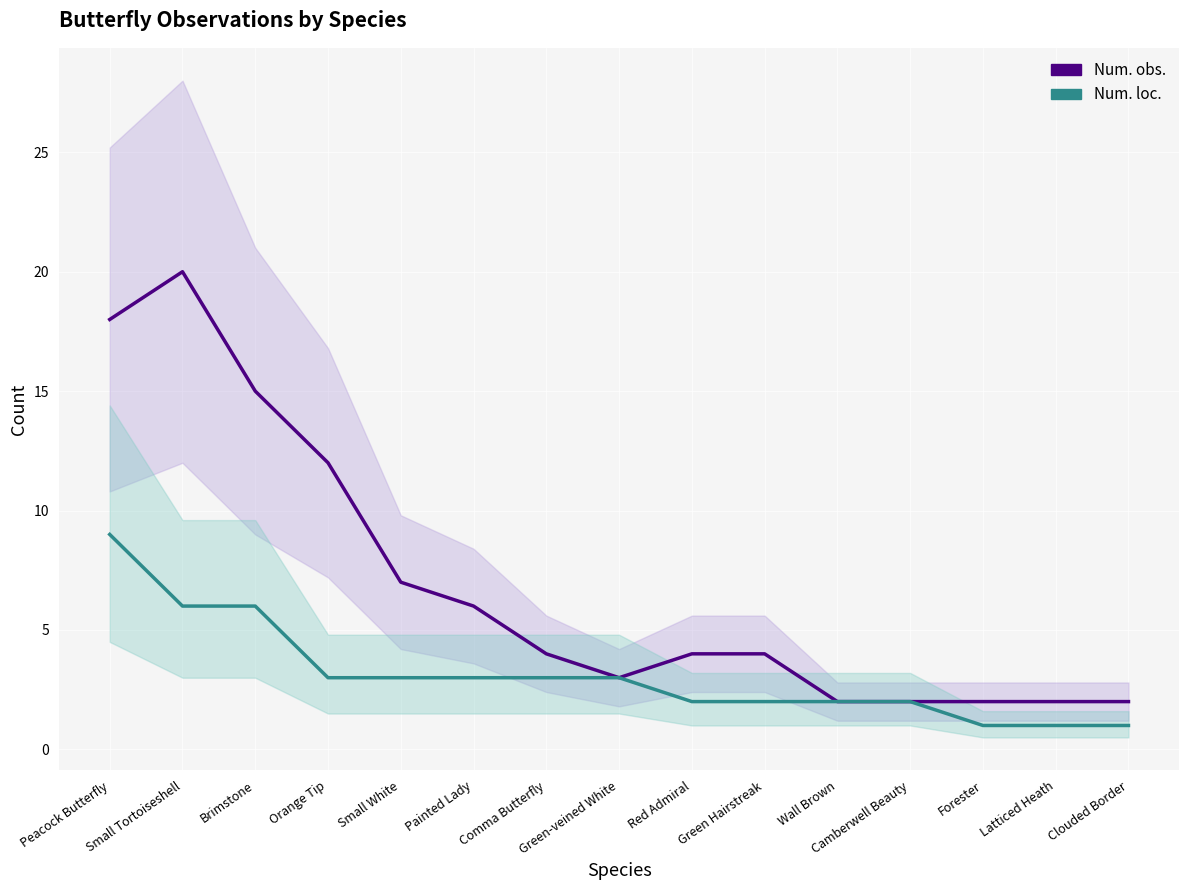

Count the Num. loc. values in the range 2 to 3.

9